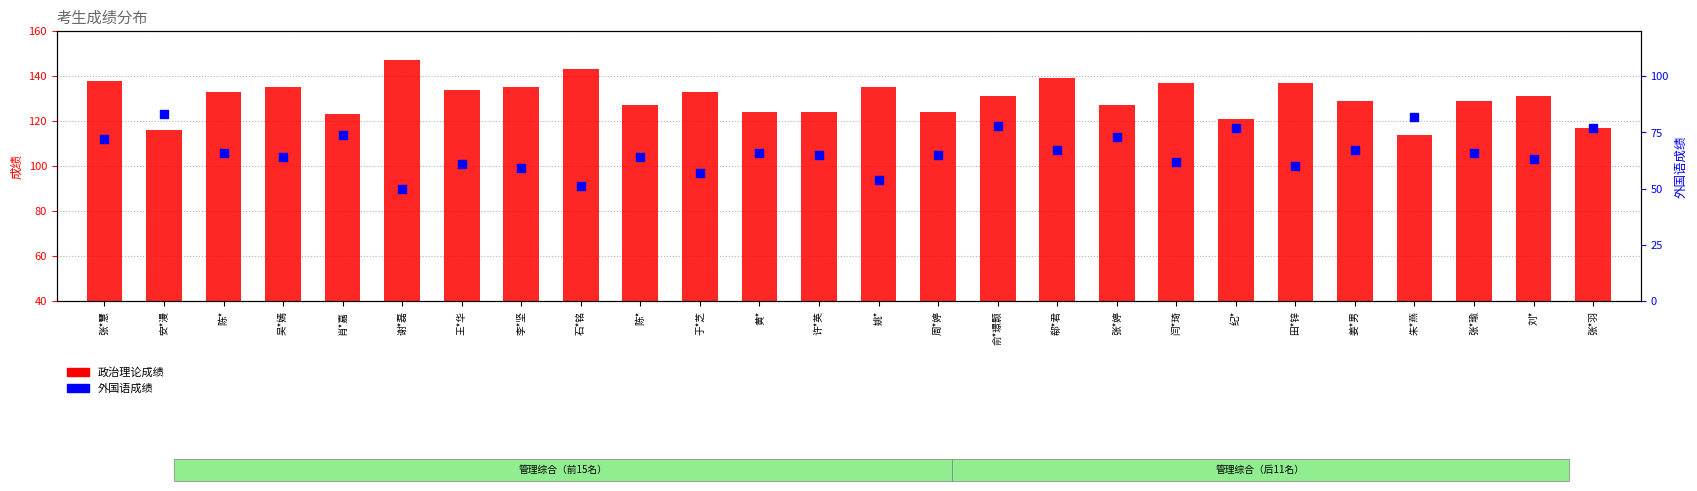

At how many categories does at least one series exceed 59?

26